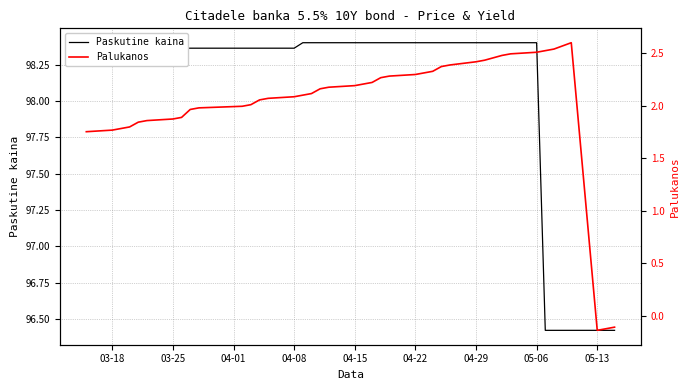

List the series in order of their overall mean, lowest first.

Palukanos, Paskutine kaina